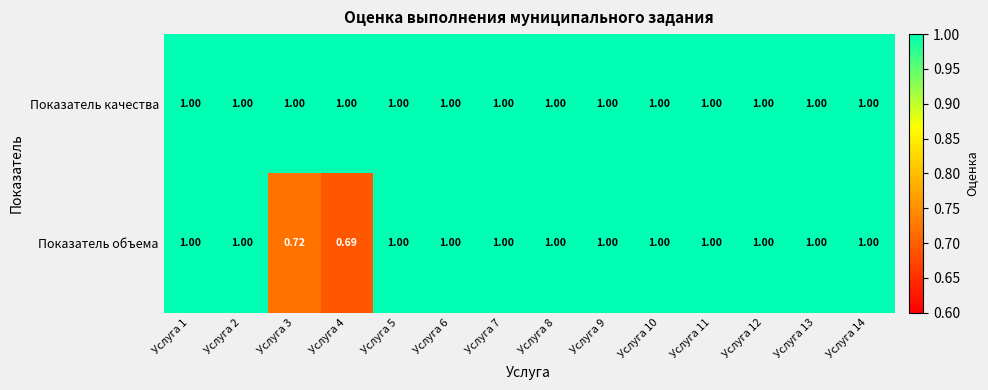

Rank the series by their average value, from highest to lowest.

Показатель качества, Показатель объема